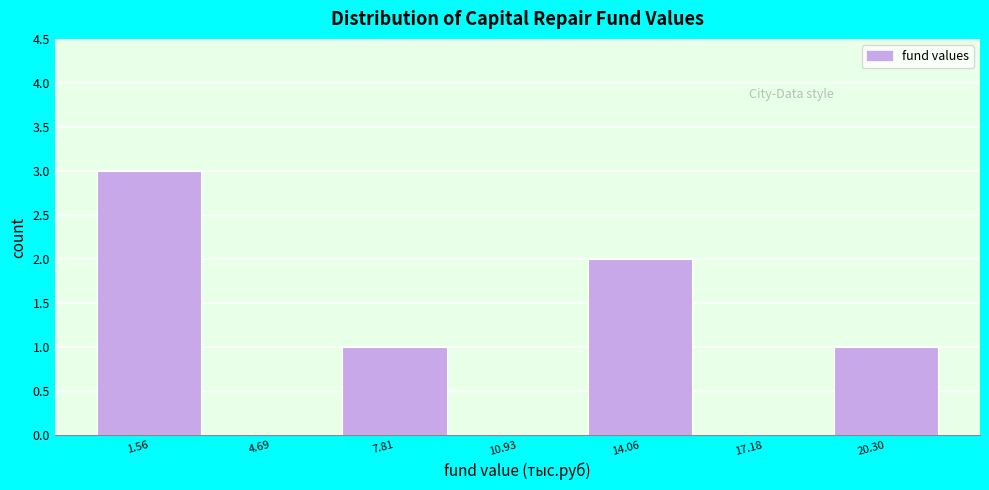

Reading left to right, transcribe this chart: for each bar, give the range it covers on the x-axis and its height. Neither the bar edges nor the heights are printed on the chart, so give them approximately, as read against the axes.

0.0 to 3.0: 3
3.0 to 6.0: 0
6.0 to 9.5: 1
9.5 to 12.5: 0
12.5 to 15.5: 2
15.5 to 18.5: 0
18.5 to 22.0: 1